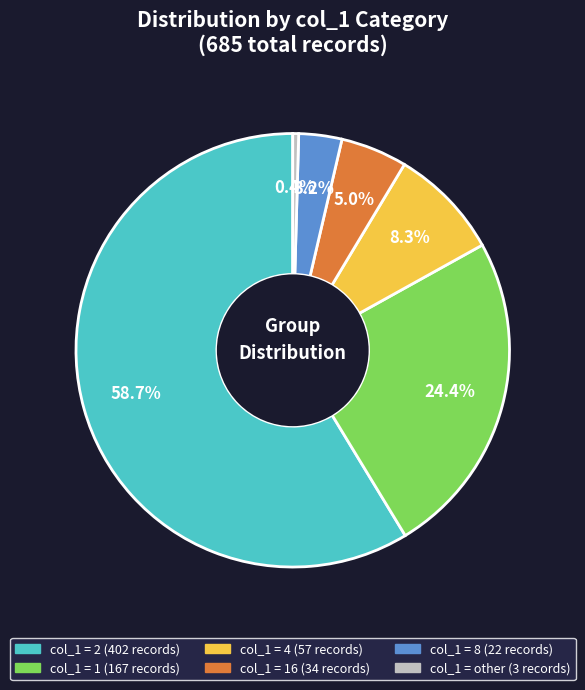

Does any single category account for the majority?

Yes